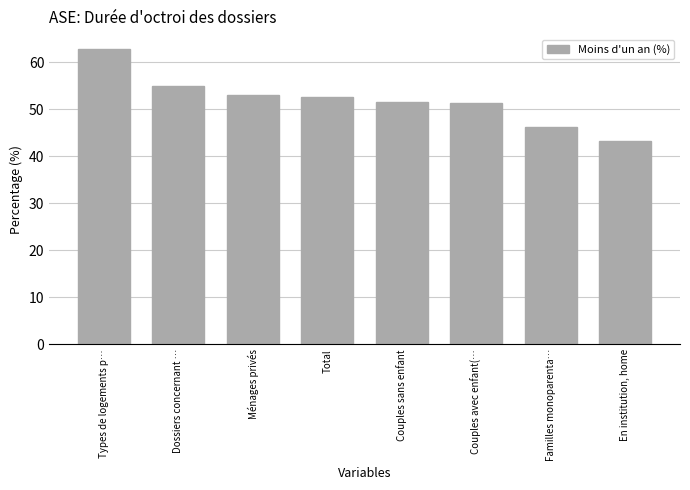

What is the approximate value at Dossiers concernant …?

55.0